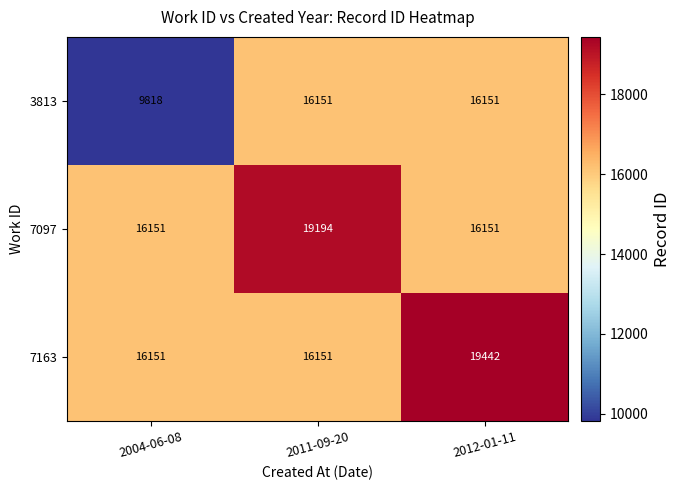

Which label corresponds to the largest value in the chart?

2012-01-11